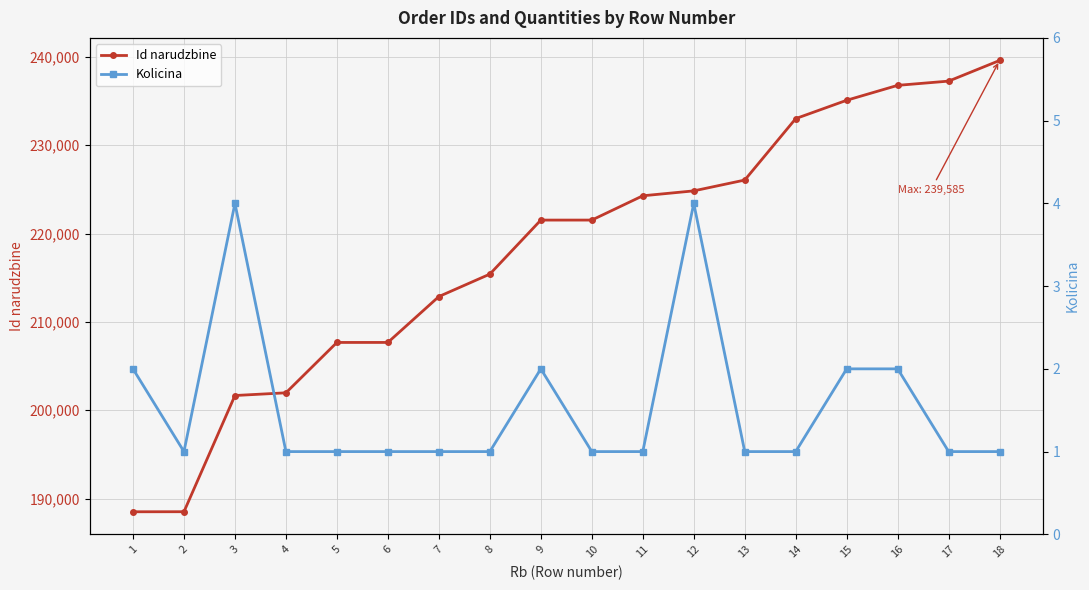

At which label does Id narudzbine reach its peak?

18